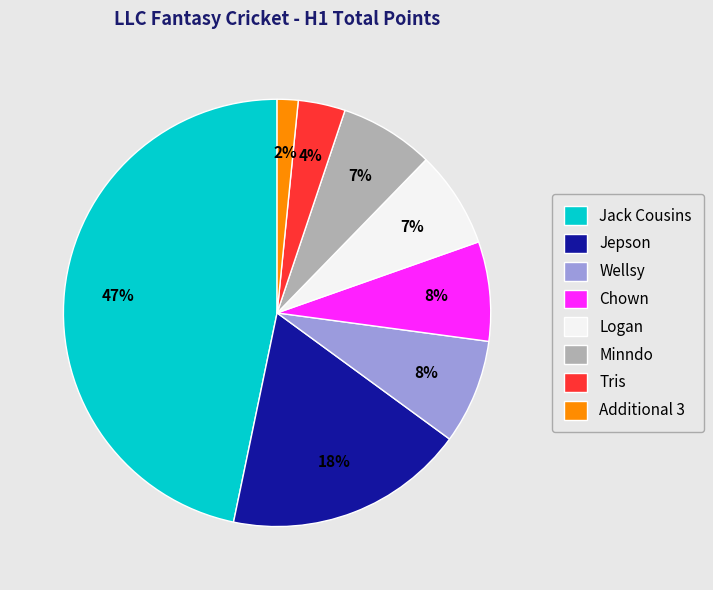

Do Tris and Jepson together represent more than half of the pie?

No